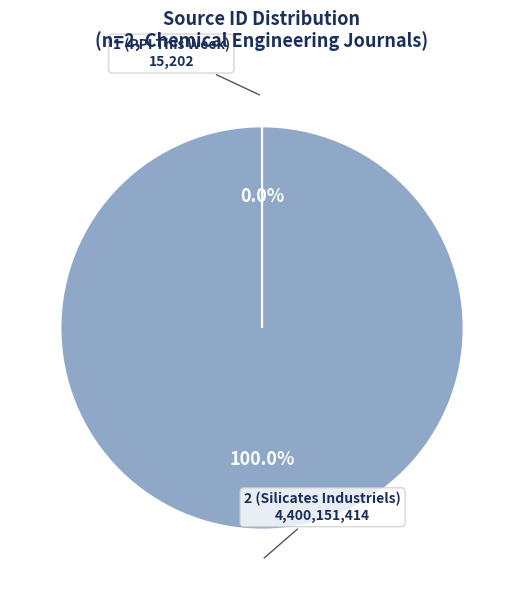

What percentage is the 2 (Silicates Industriels) slice, to the nearest percent?

100%